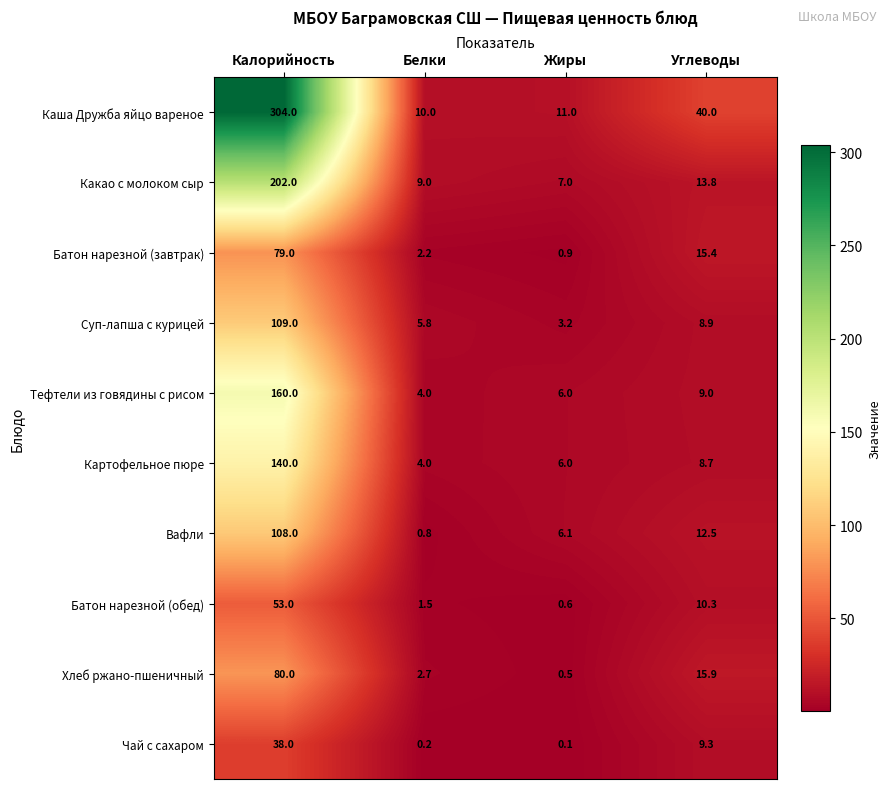

Rank the series by their maximum value, from lowest to highest.

Чай с сахаром, Батон нарезной (обед), Батон нарезной (завтрак), Хлеб ржано-пшеничный, Вафли, Суп-лапша с курицей, Картофельное пюре, Тефтели из говядины с рисом, Какао с молоком сыр, Каша Дружба яйцо вареное